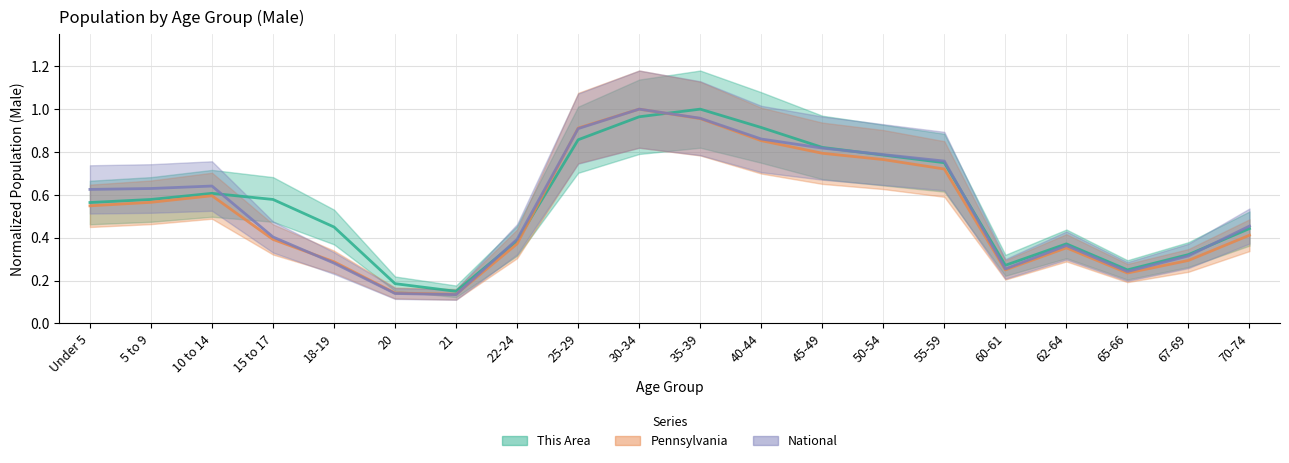

Read the National value at 70-74.

0.5